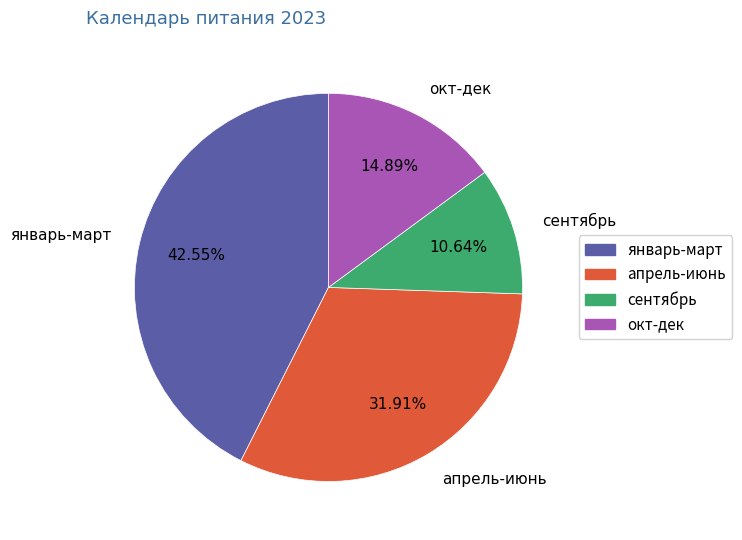

Is окт-дек the majority of the pie?

No